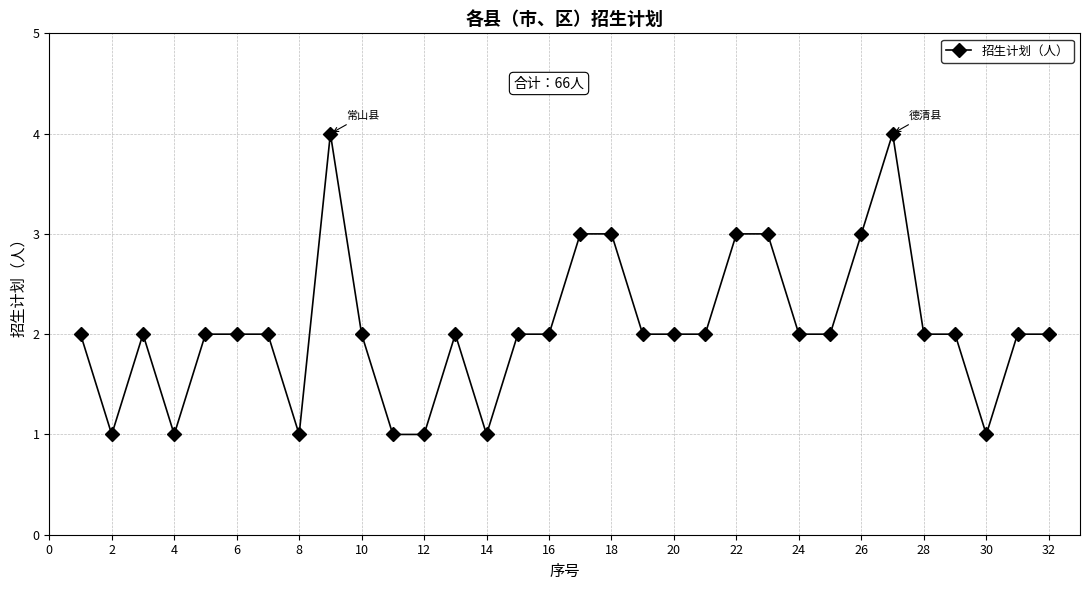

What is the difference between the second highest and minimum values?

3